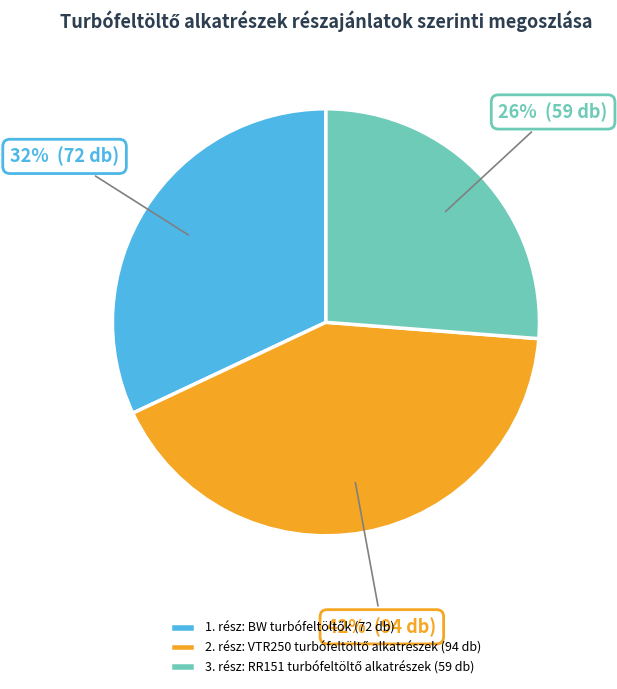

To the nearest percent, what is the difference between the largest and smallest slice percentages?

16%